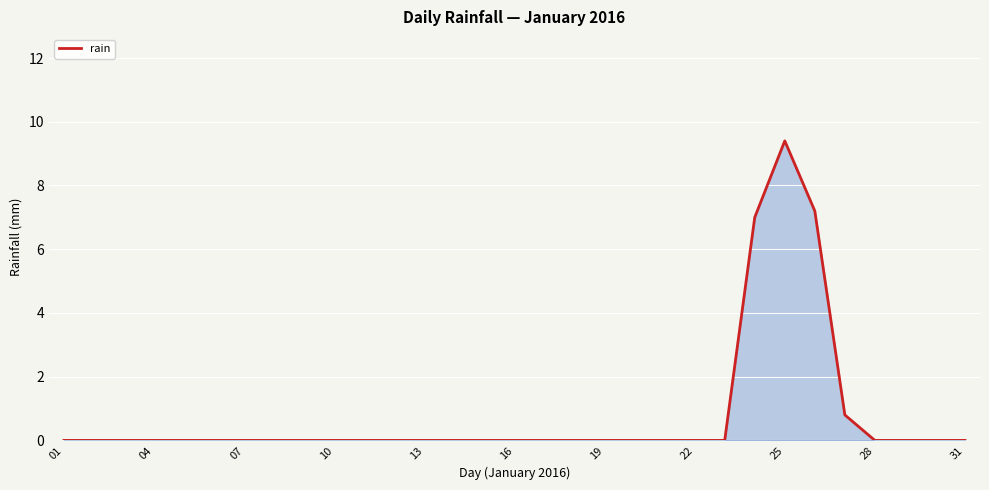

Reading left to right, transcribe all the data shown in this chart.

0.0	0.0	0.0	0.0	0.0	0.0	0.0	0.0	0.0	0.0	0.0	0.0	0.0	0.0	0.0	0.0	0.0	0.0	0.0	0.0	0.0	0.0	0.0	7.0	9.4	7.2	0.8	0.0	0.0	0.0	0.0